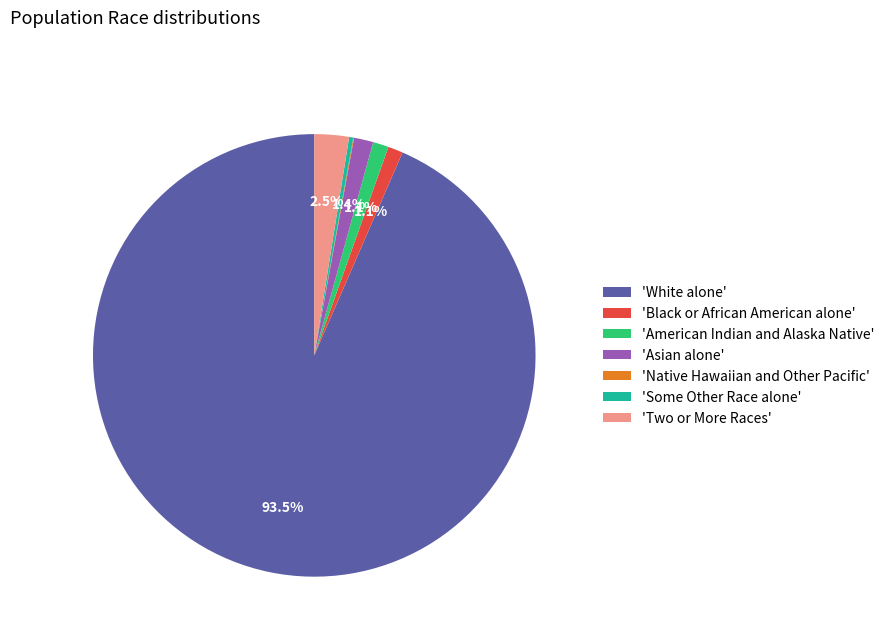

Is the sum of 'Black or African American alone' and 'Two or More Races' greater than half?

No